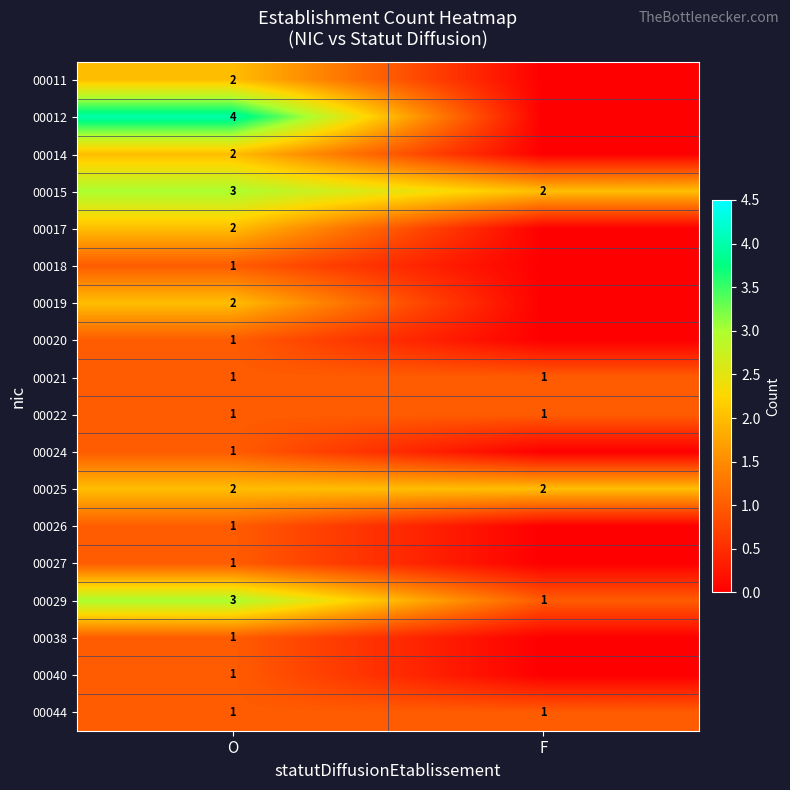

The 00018 series shows 1 at O. True or false?

True